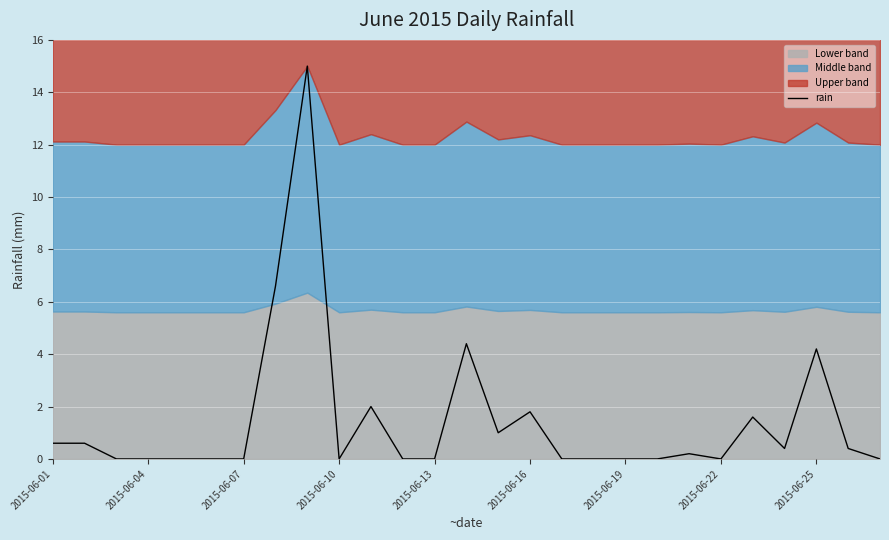

The rain series shows 1.8 at 2015-06-16. True or false?

True